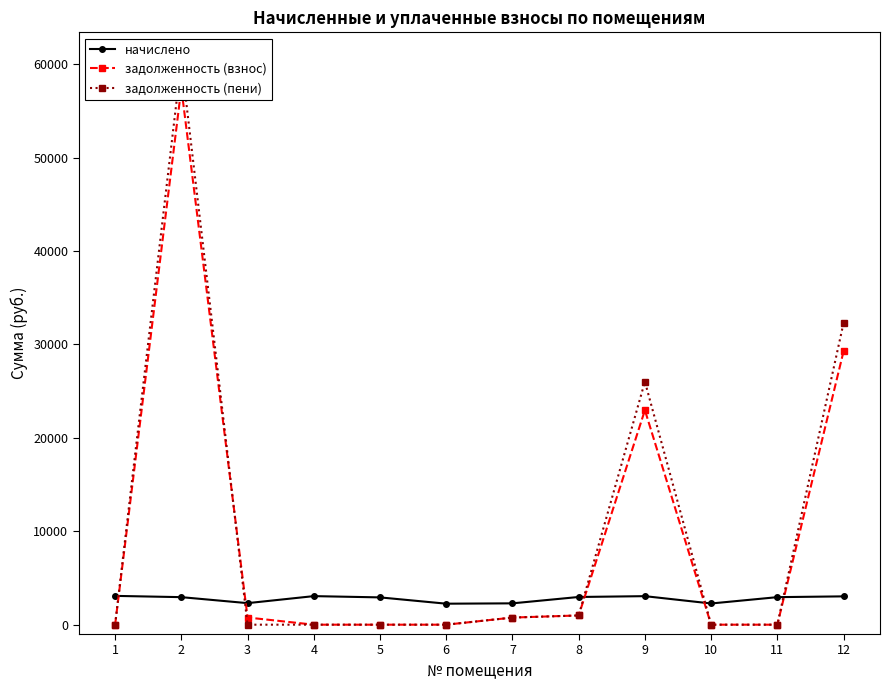

Reading right to left, what are all the values shown in this chart?

начислено: 3031.8	2947.5	2269.3	3053.8	2965.8	2283.9	2247.3	2921.8	3057.4	2305.9	2947.5	3083.1
задолженность (взнос): 29271.7	0.0	0.0	22963.2	988.6	761.3	0.0	0.0	0.0	768.6	57437.9	0.0
задолженность (пени): 32303.4	0.0	0.0	26017.0	988.6	761.3	0.0	0.0	0.0	0.0	60385.3	0.0